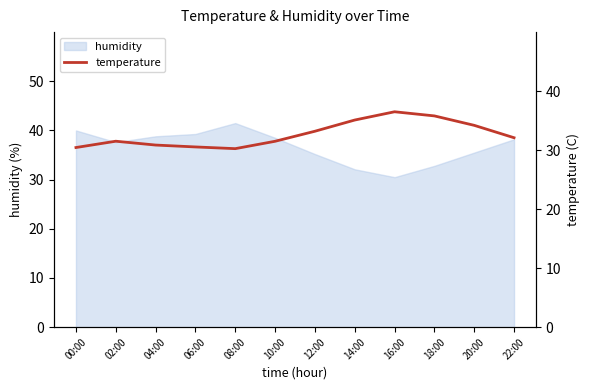

Which category has the highest value in the humidity series?

08:00